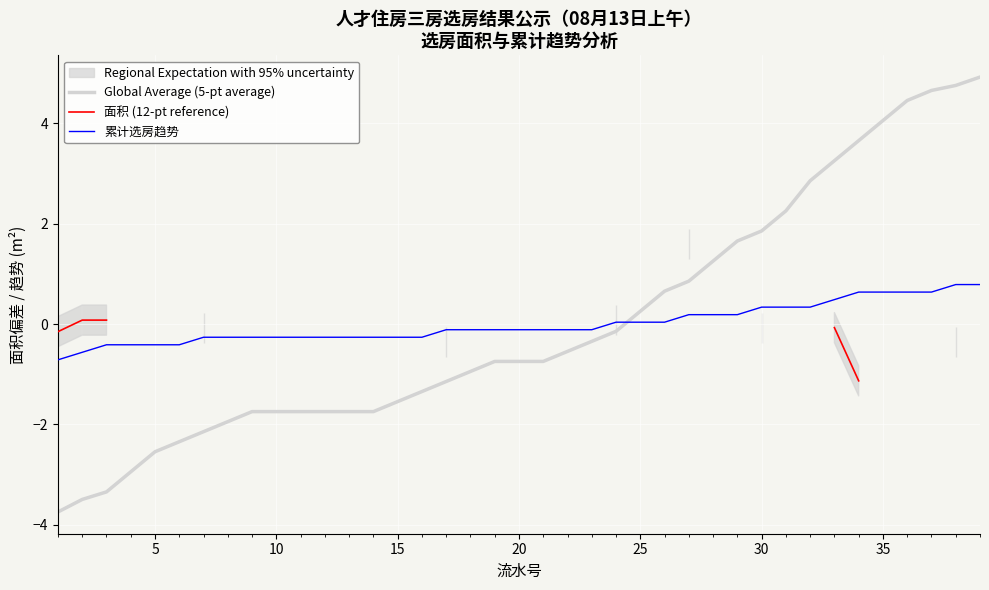

What is the minimum value for Global Average (5-pt average)?

-3.7